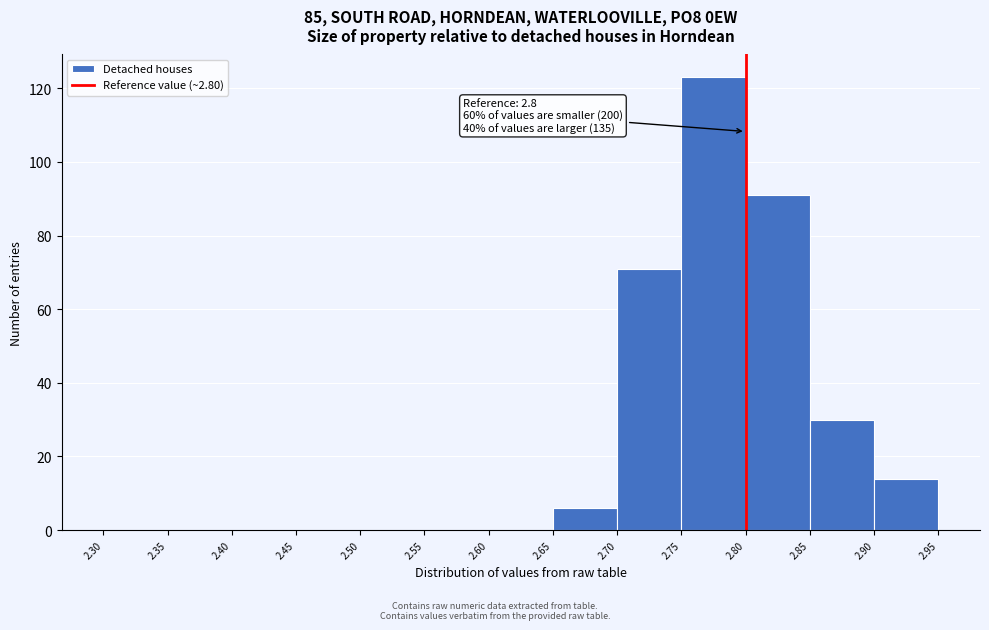

Which range on the x-axis has the tallest bar?

2.75 to 2.80